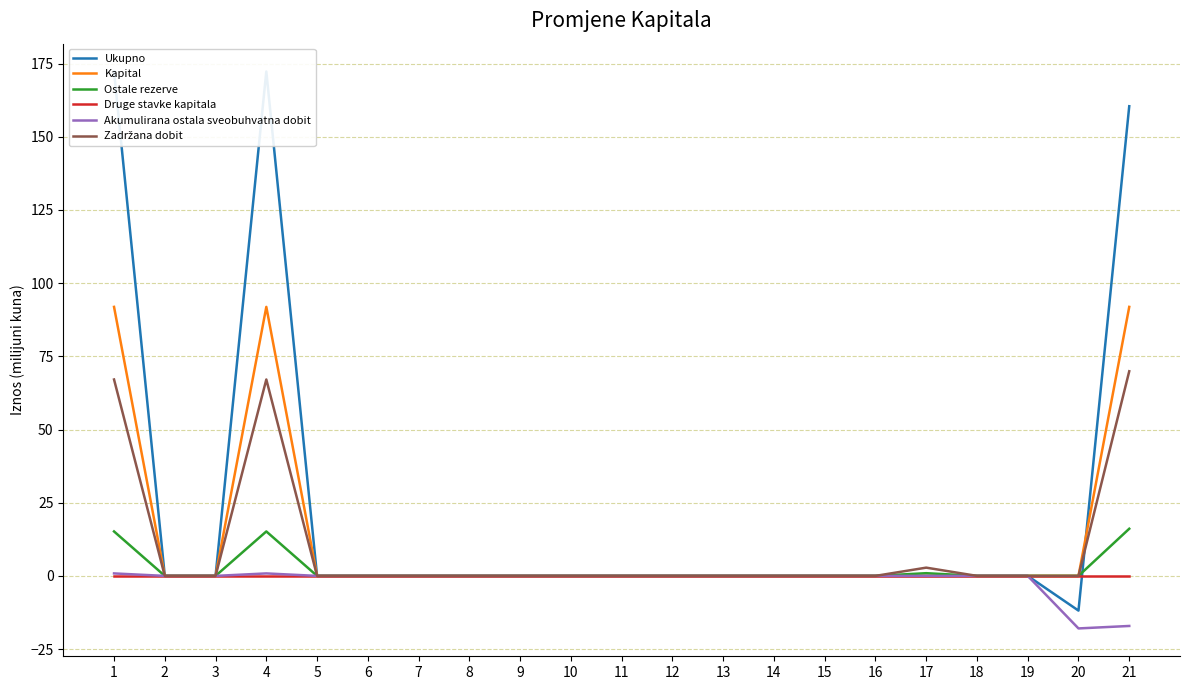

What is the difference between the maximum and minimum values in the Ukupno series?

184.2